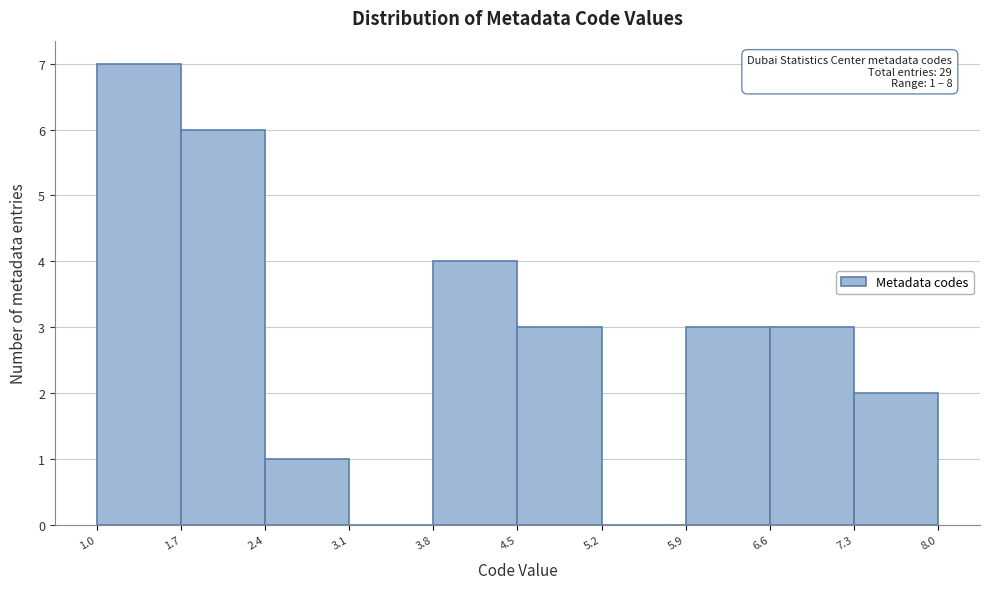

Over which range of the x-axis is the bar tallest?

1.0 to 1.7